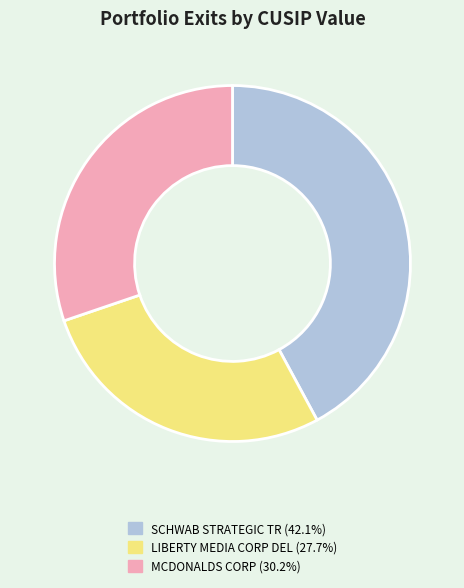

Does SCHWAB STRATEGIC TR represent more than half of the total?

No